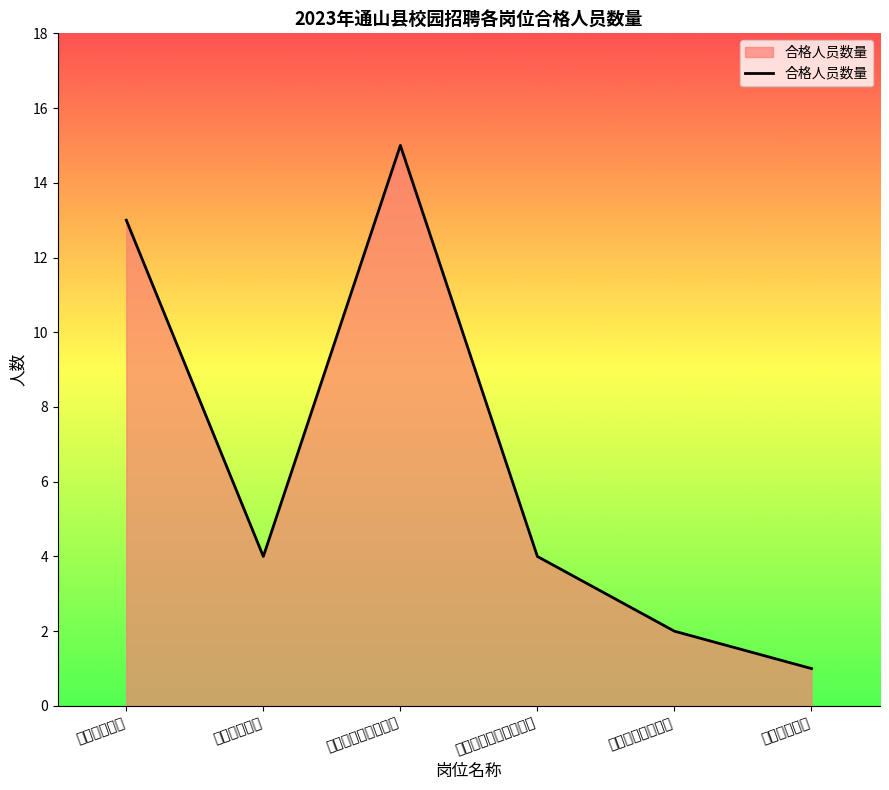

Rank the categories by value from highest to lowest.

中职计算机专业教师, 中职语文教师, 中职数学教师, 中职电子商务专业教师, 中职舞蹈专业教师, 中职地理教师